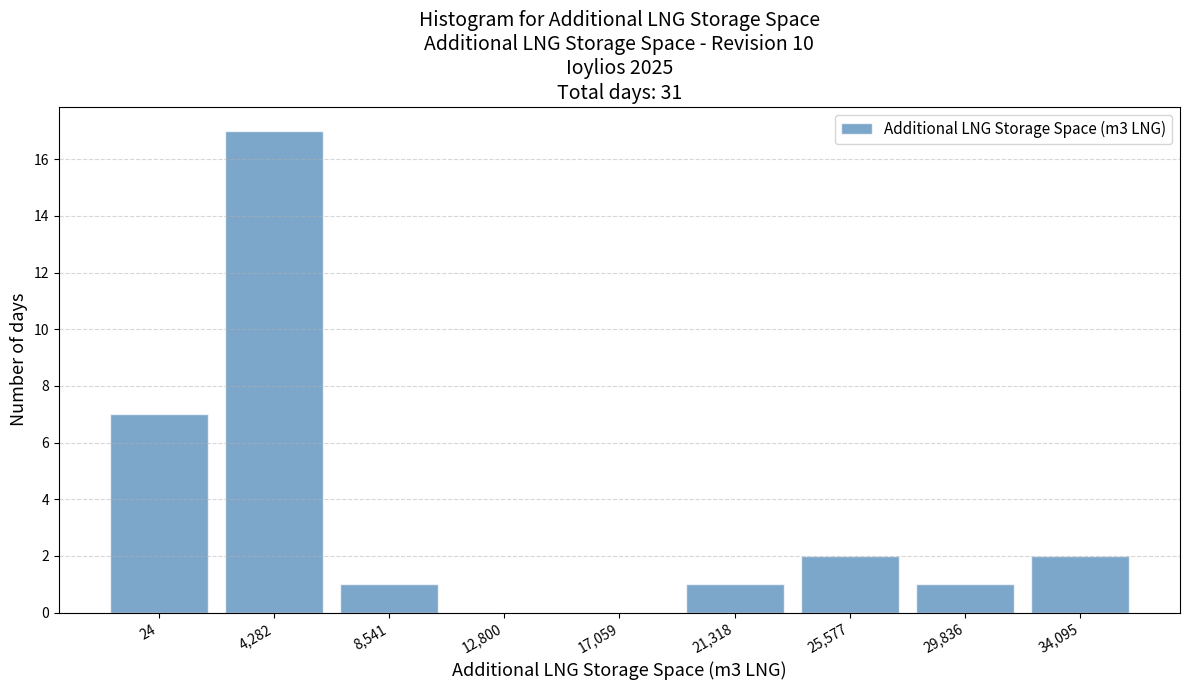

Reading right to left, transcribe all the data shown in this chart.

34,095=2	29,836=1	25,577=2	21,318=1	17,059=0	12,800=0	8,541=1	4,282=17	24=7